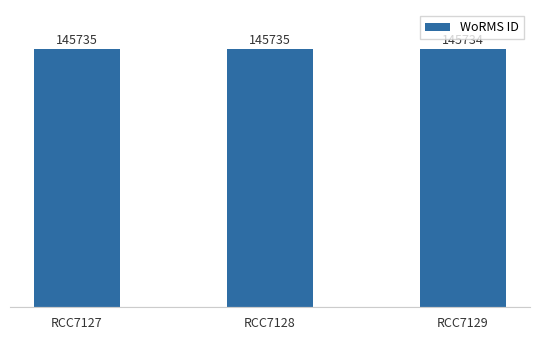

Which has a higher value, RCC7127 or RCC7129?

RCC7127